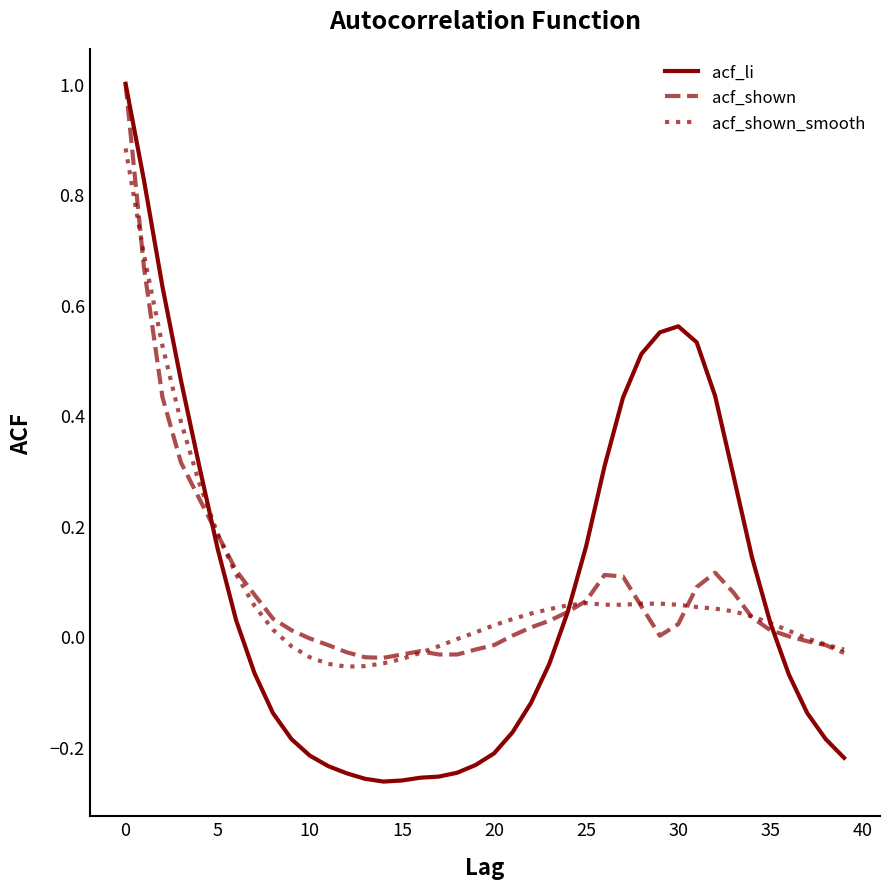

Which series has the largest range (max minus min)?

acf_li